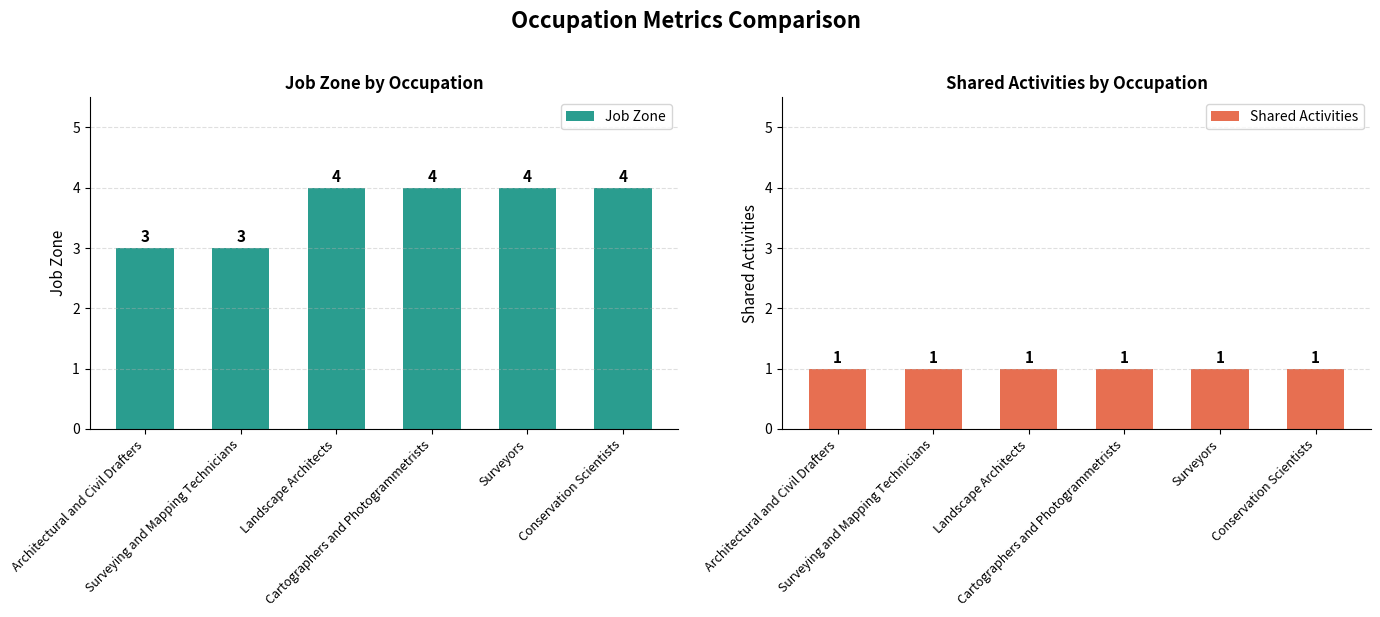

Which series changed the most between Architectural and Civil Drafters and Cartographers and Photogrammetrists?

Job Zone